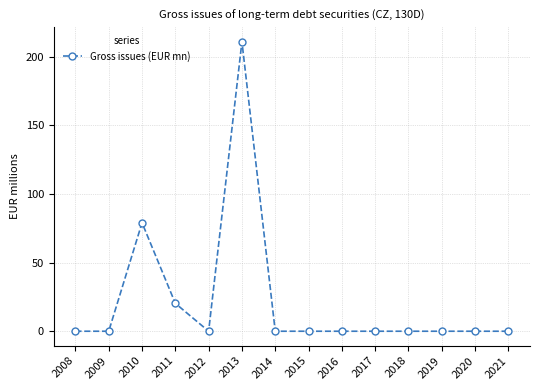

What is the sum of all values?

310.5